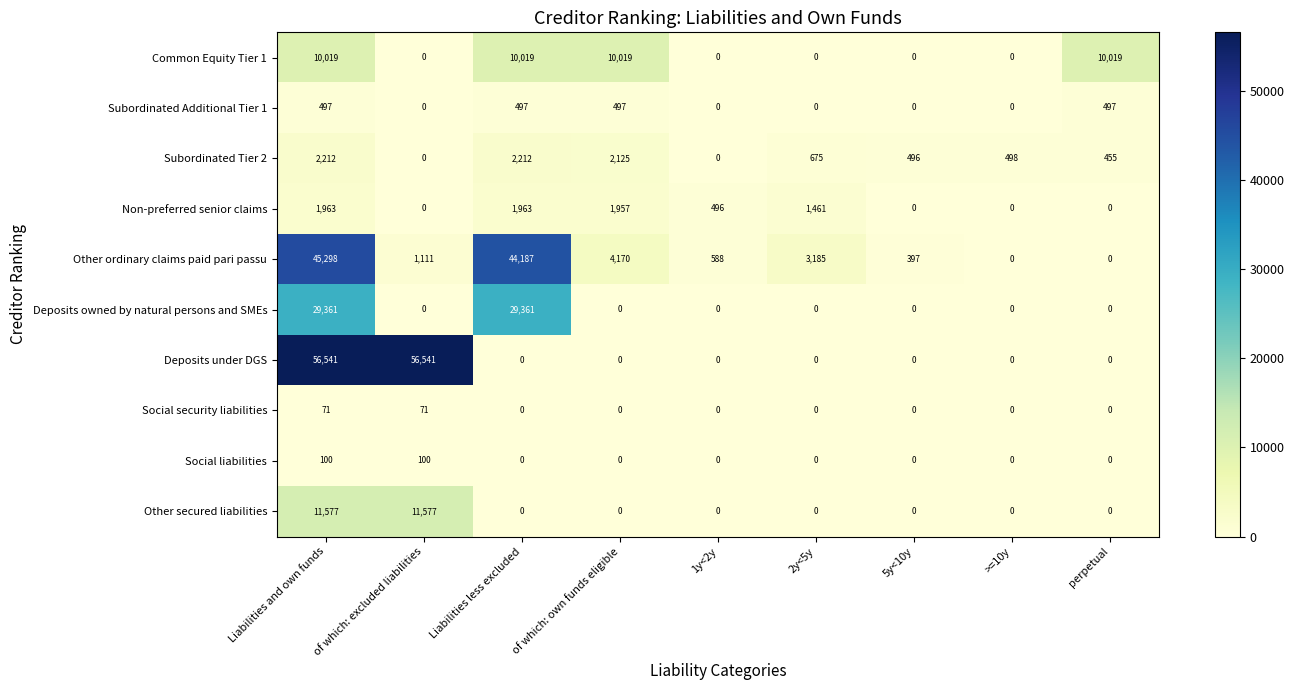

What is the greatest value displayed?

56541